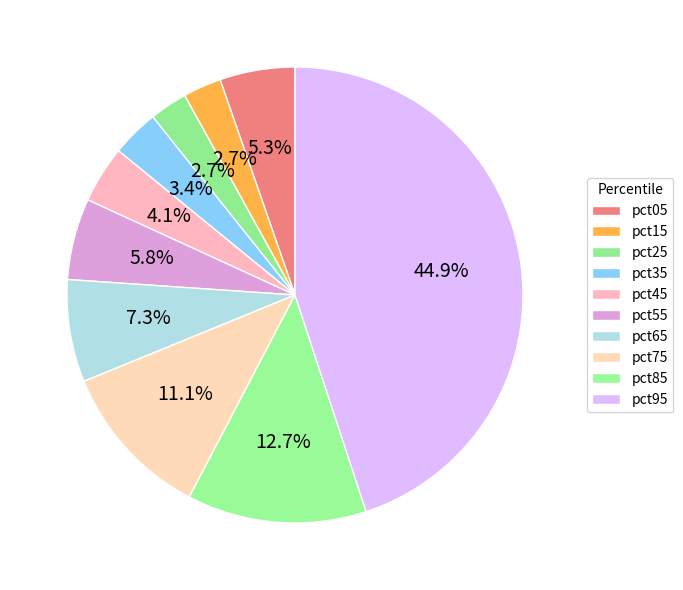

How many slices are in this pie chart?

10